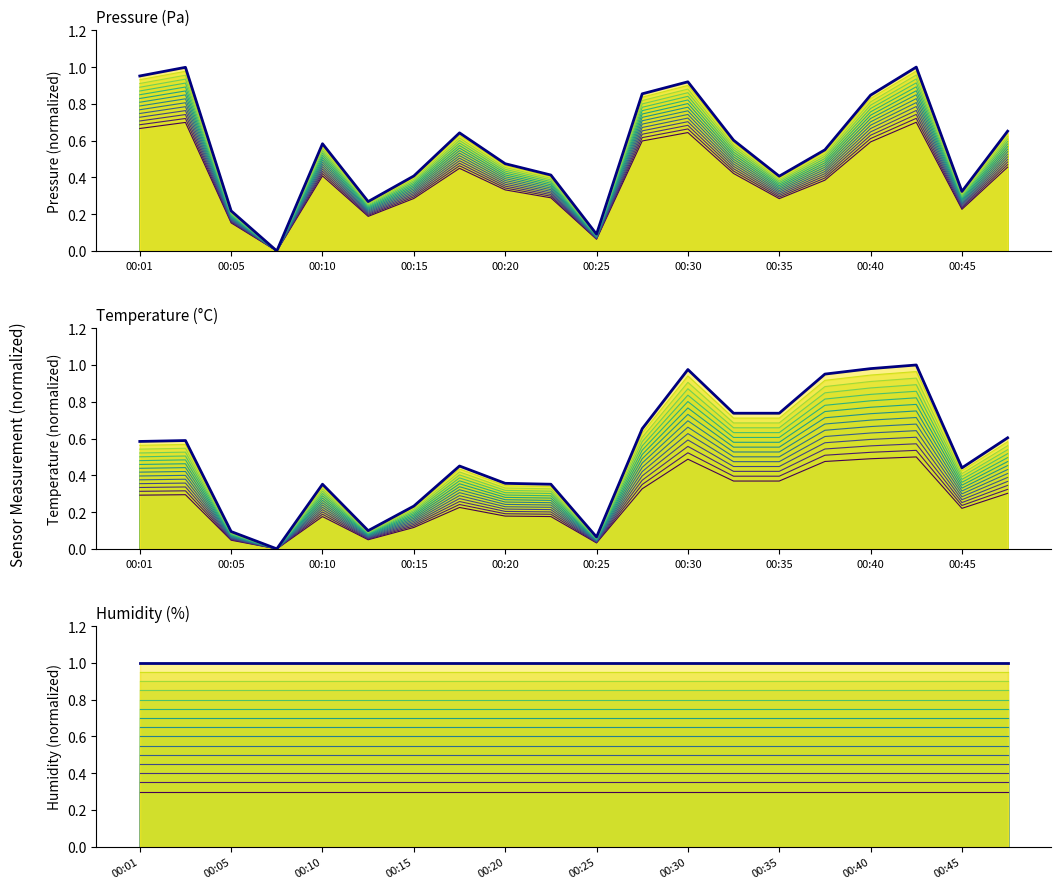

True or false: humidity and temperature cross at least once.

False